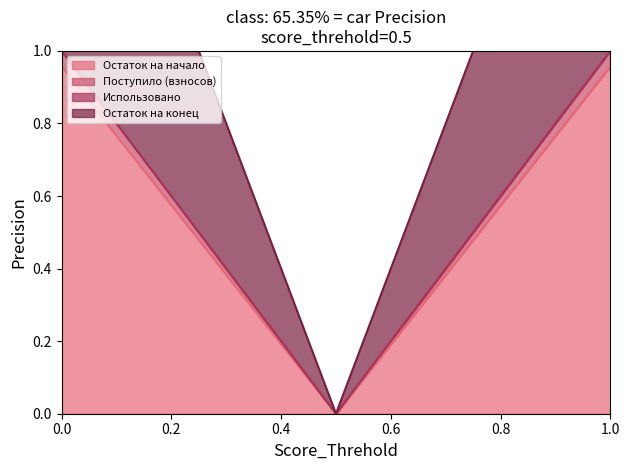

True or false: Остаток на начало has a value of 0.4 at 0.0.

False